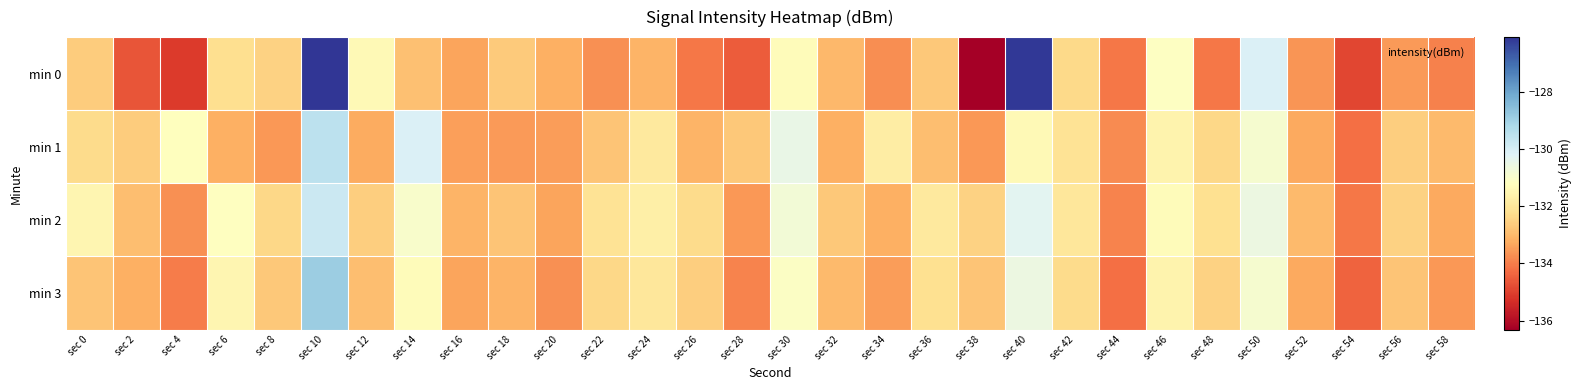

Which has a higher value, sec 32 or sec 2?

sec 32